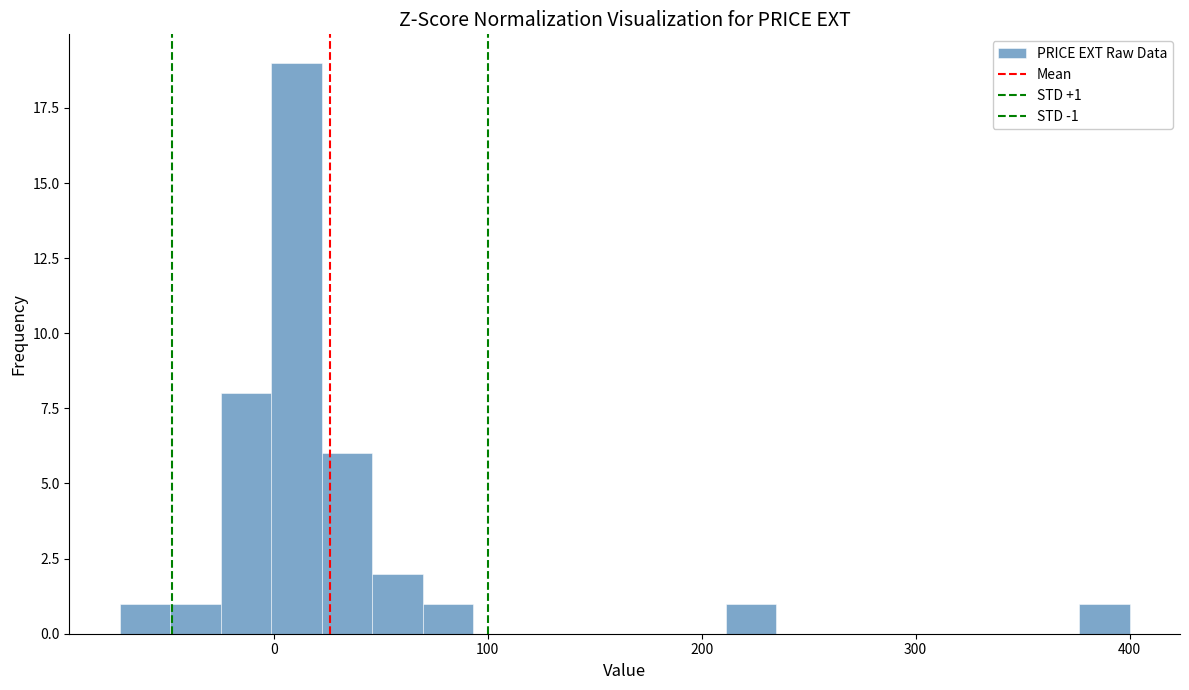

Around what value on the x-axis is the tallest bar? Give the approximate position of its centre, as read against the axis.

10